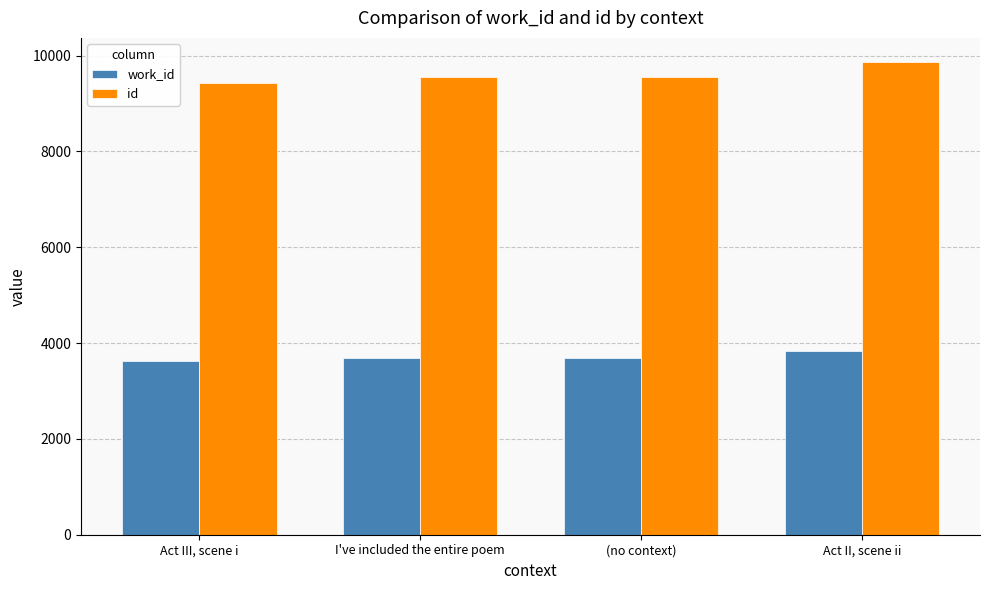

What is the difference between the work_id values at I've included the entire poem and (no context)?

1